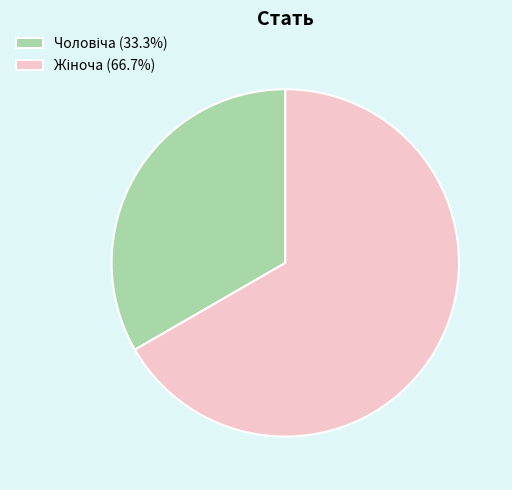

How many segments does this pie chart have?

2